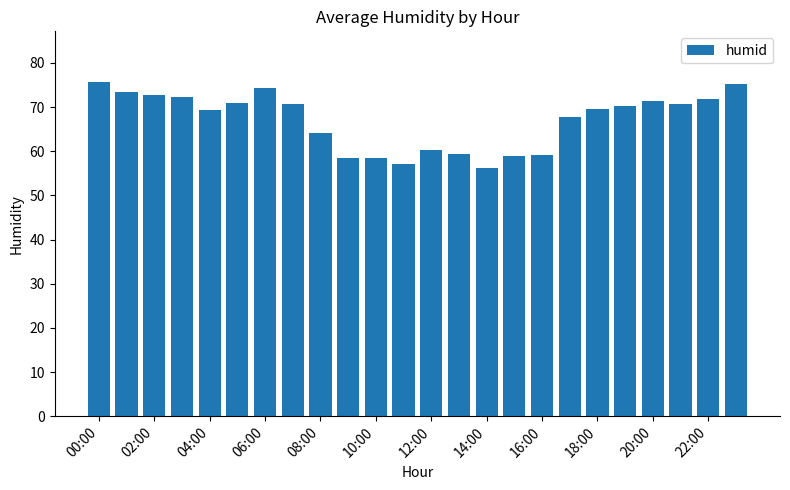

What is the minimum value shown in the chart?

56.2